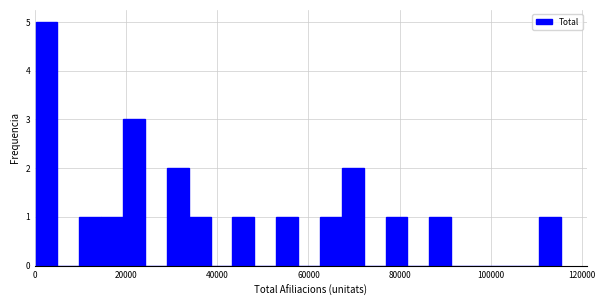

Around what value on the x-axis is the tallest bar? Give the approximate position of its centre, as read against the axis.

2000